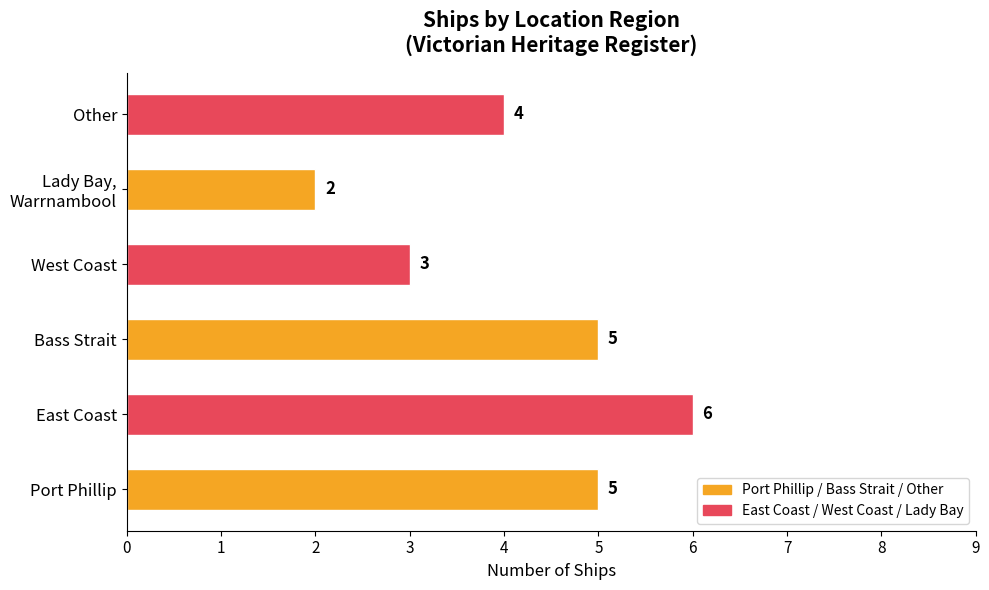

How many series are shown in this chart?

1